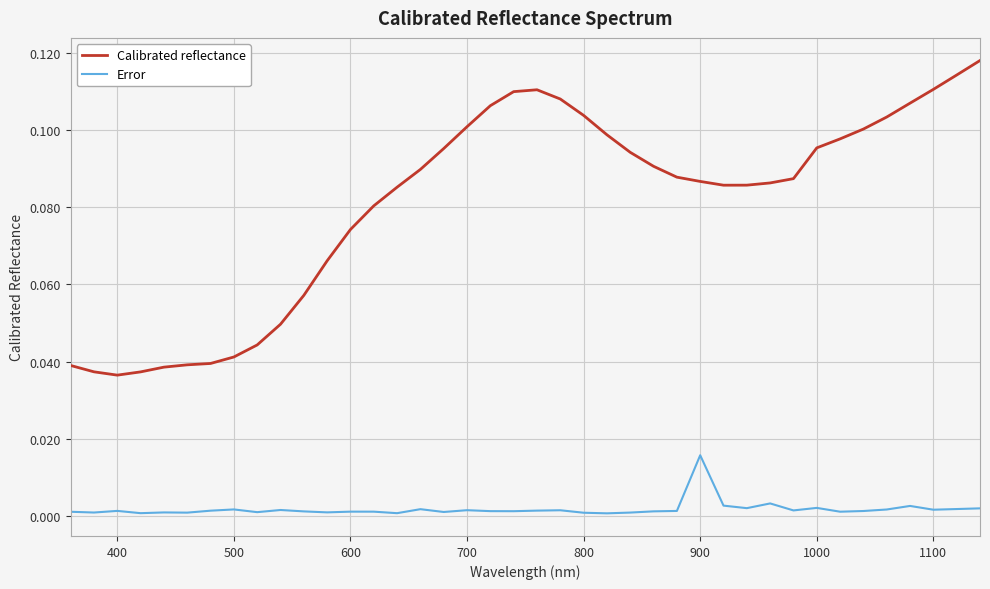

Which series has the largest total across all categories?

Calibrated reflectance